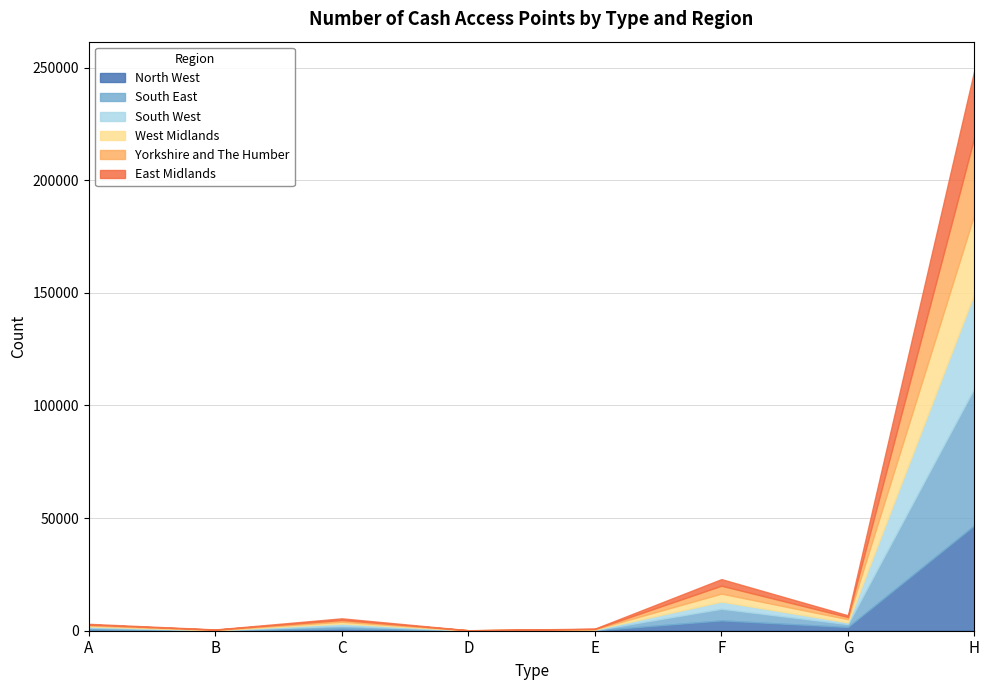

The value of Yorkshire and The Humber at F is 5070. True or false?

False